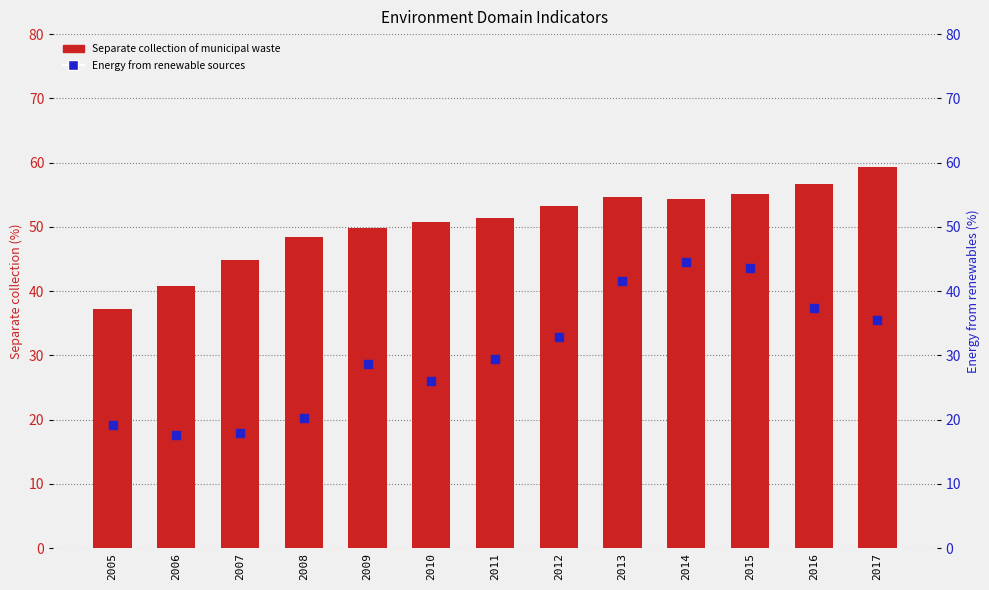

Which series has the largest Y range (max minus min)?

Energy from renewable sources